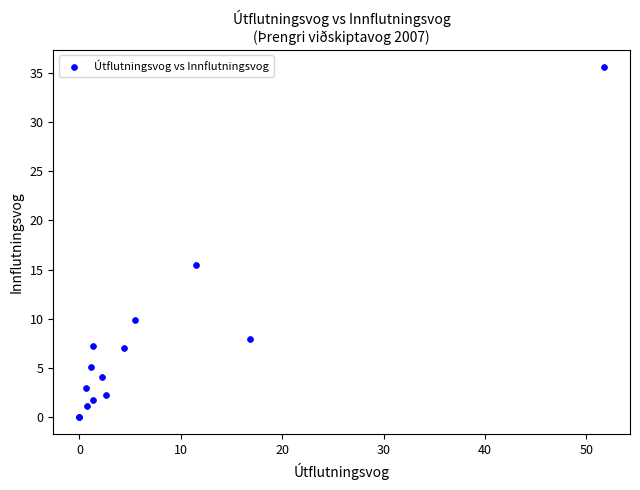

What Y value in the scatter plot is closest to 17?

15.4